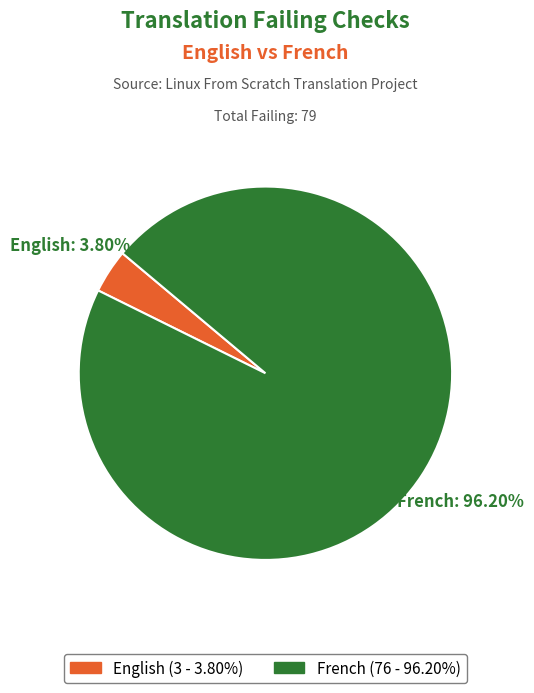

How many segments does this pie chart have?

2